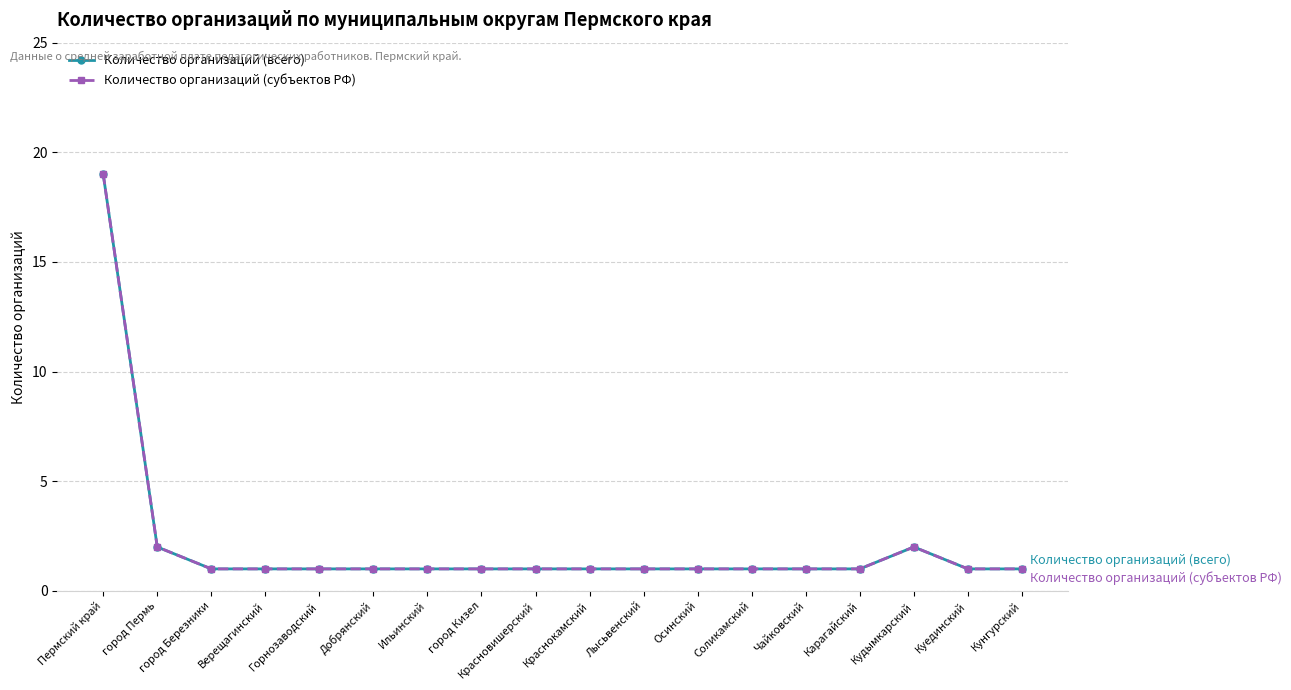

What is the maximum value shown in the chart?

19